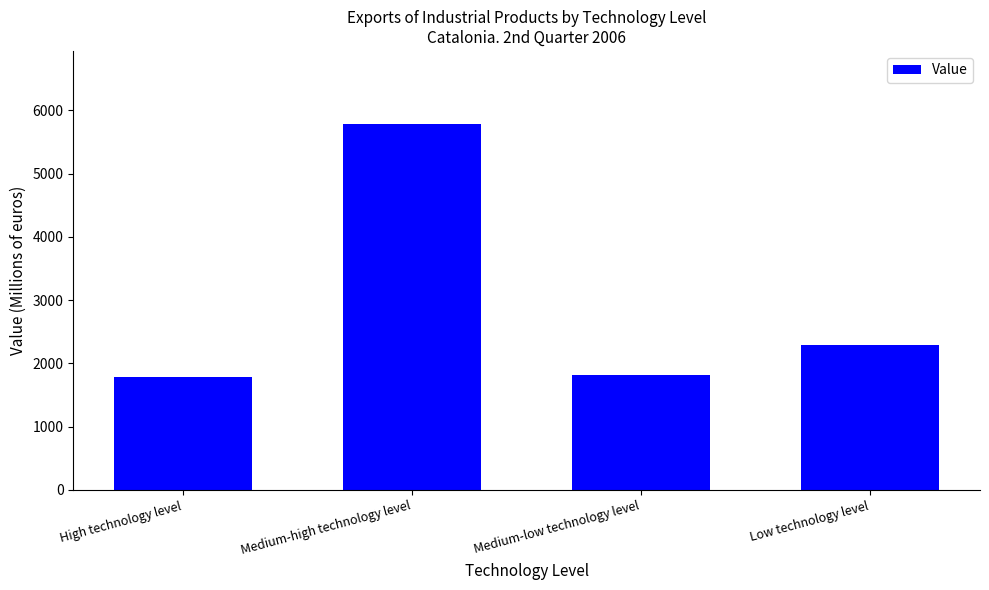

Is it true that the value at Medium-high technology level is 5783.3?

True